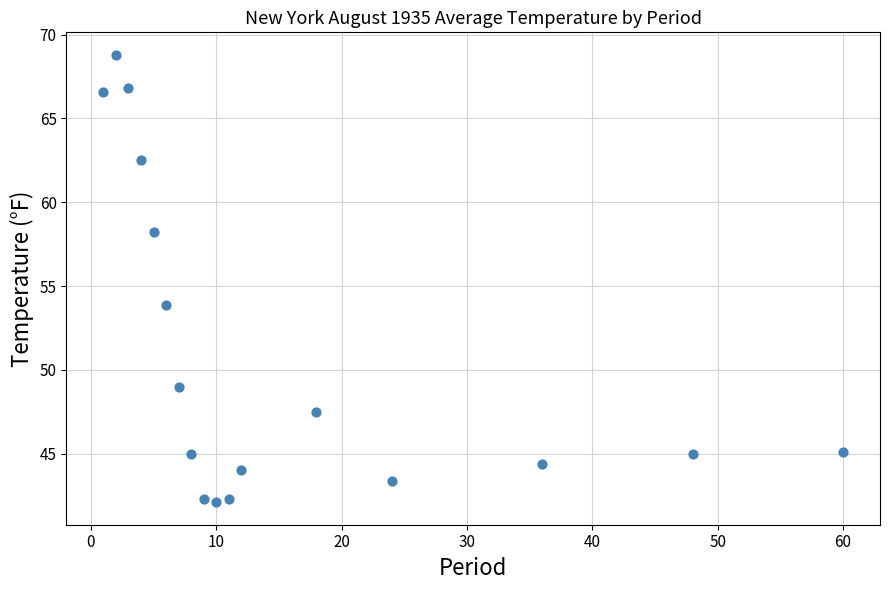

What is the range of X values (max minus min)?

59.0